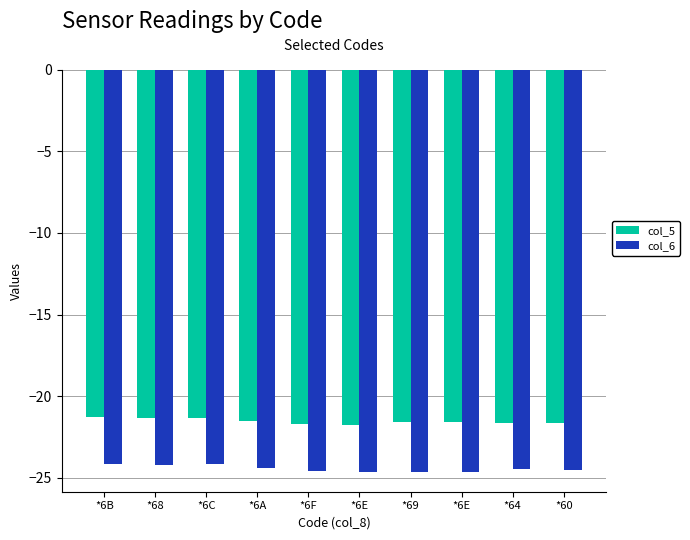

Reading left to right, what are all the values shown in this chart?

col_5: -21.3	-21.3	-21.3	-21.5	-21.7	-21.7	-21.6	-21.6	-21.6	-21.6
col_6: -24.1	-24.2	-24.1	-24.4	-24.6	-24.6	-24.6	-24.6	-24.5	-24.5